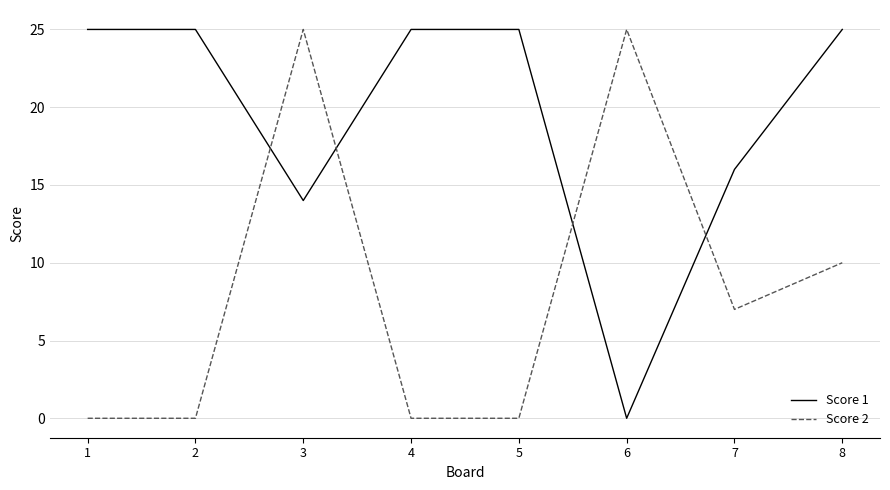

At which label does Score 2 first exceed 7?

3